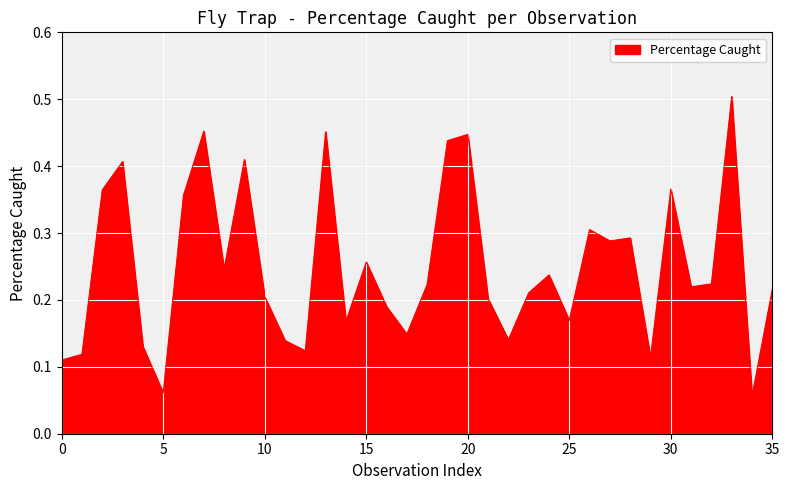

What is the label of the 9th point from the right?

27